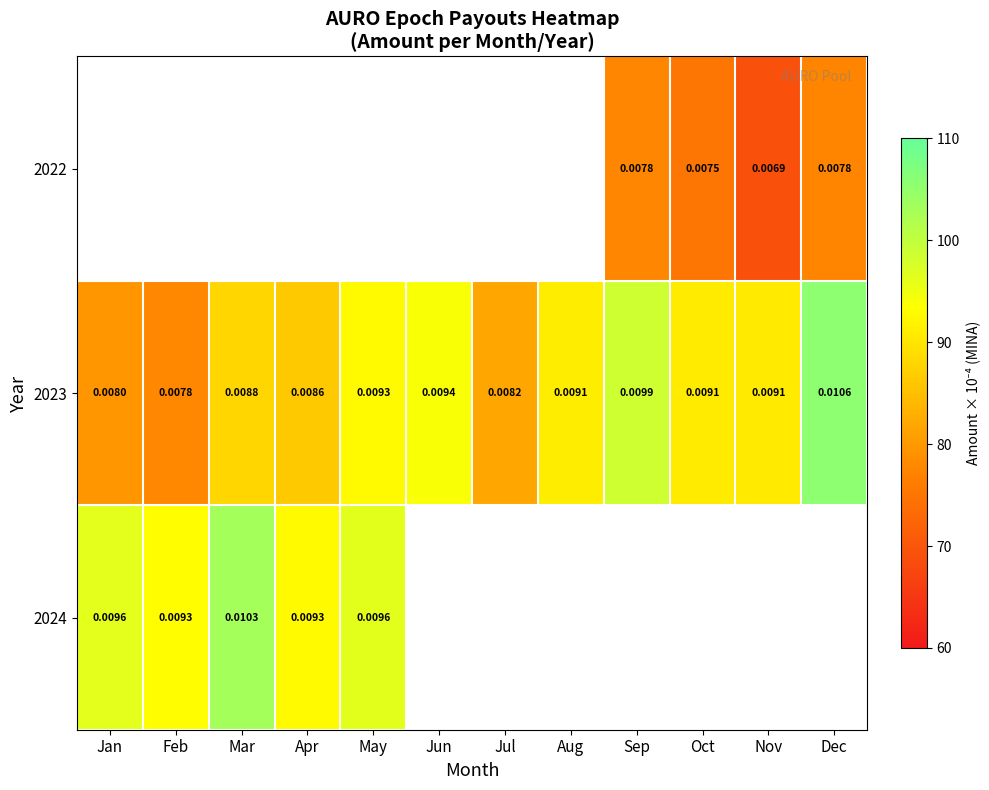

Which category has the highest value in the 2023 series?

Dec